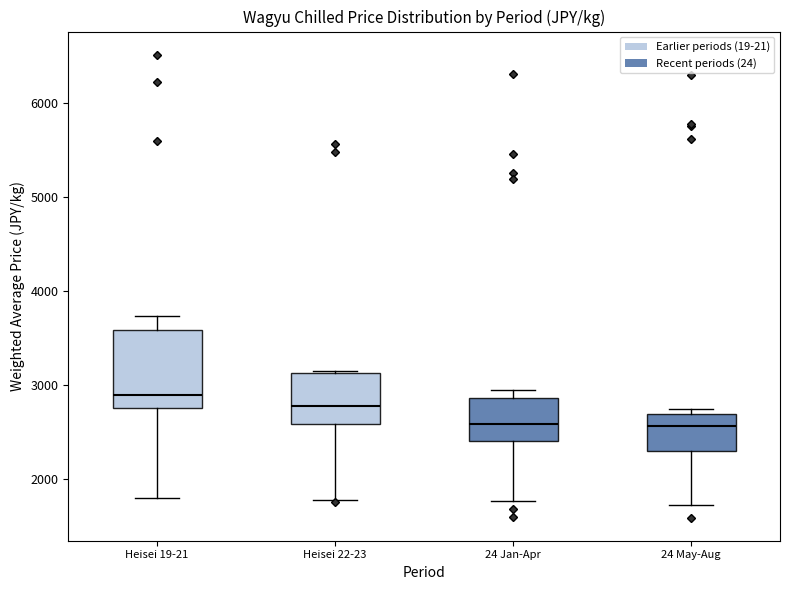

Where is the lower edge of the box for Heisei 22-23 on the y-axis? The values are not printed on the chart, so give them approximately, as read against the axis.

2600